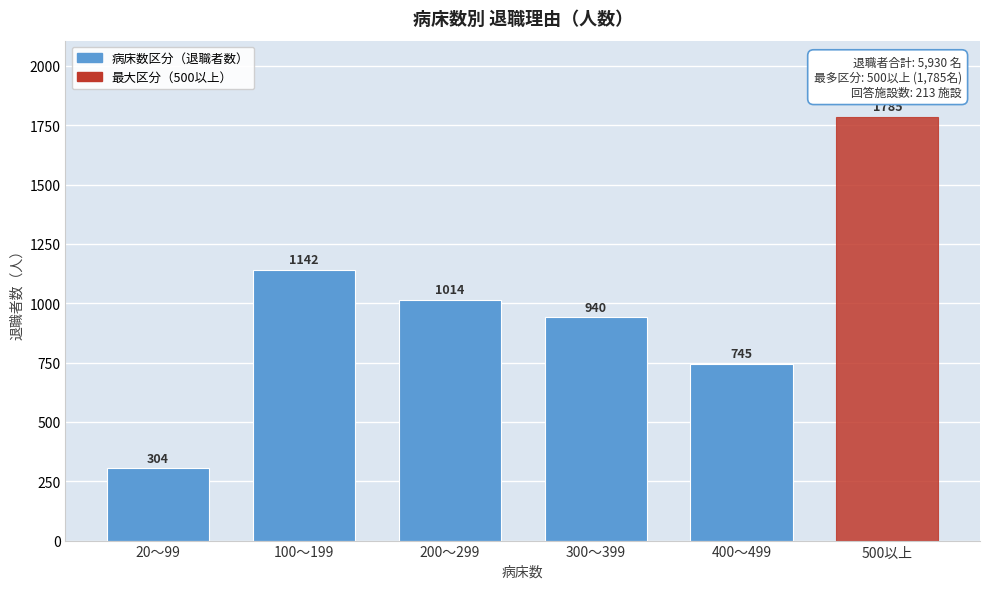

Reading left to right, what are all the values shown in this chart?

304	1142	1014	940	745	1785